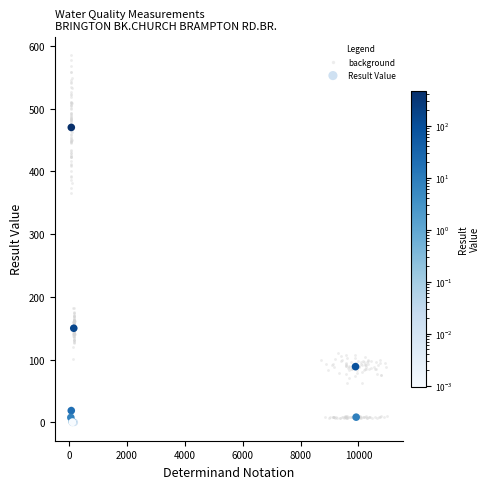

Which series has the largest Y range (max minus min)?

background